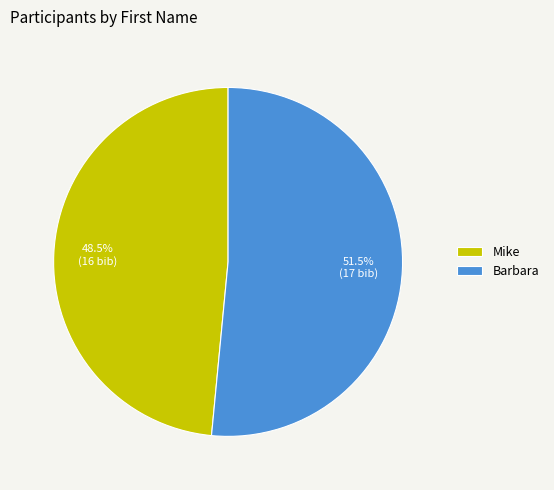

Combined, what portion of the pie is Barbara and Mike?

100.0%